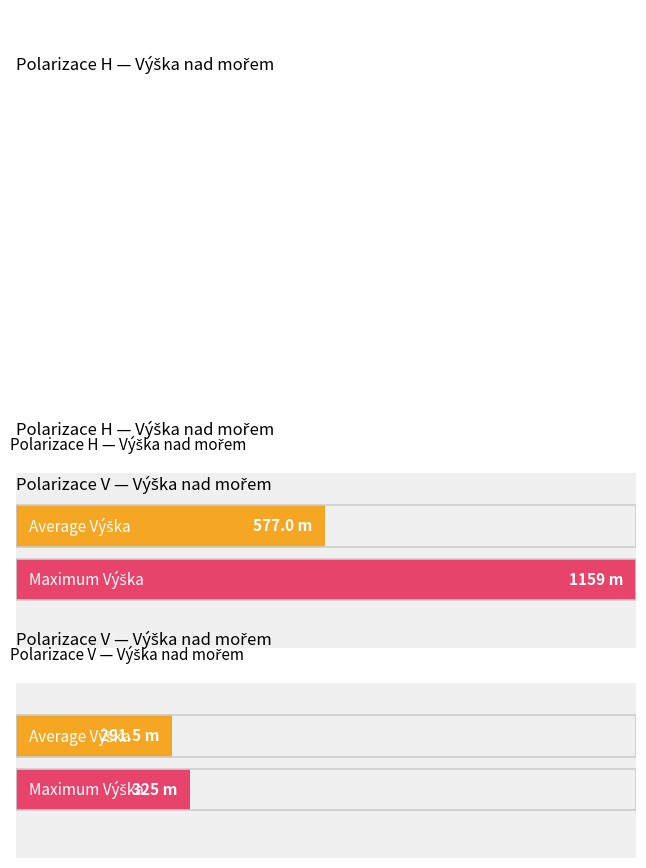

True or false: Average ERP has a value of 31935 at 1.

False